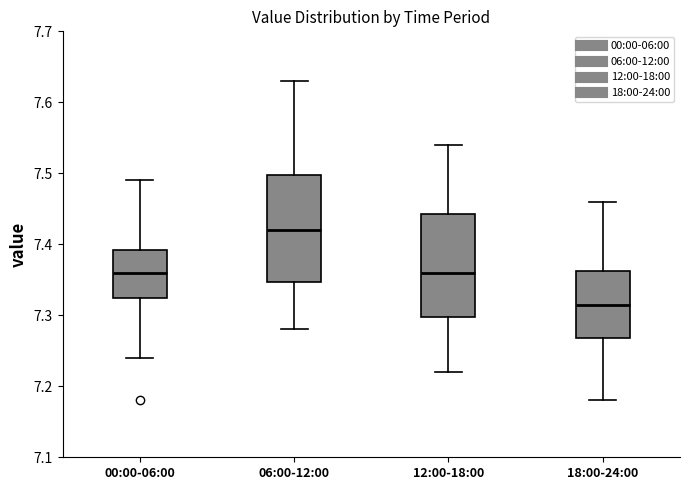

Reading left to right, transcribe this box plot: for each box, give where its median line is, the range the box spans, and where its two whiskers end, as read against the y-axis. The values are not printed on the chart, so give them approximately, as read against the axis.

00:00-06:00: median 7.36, box 7.33 to 7.39, whiskers 7.24 to 7.49
06:00-12:00: median 7.42, box 7.35 to 7.50, whiskers 7.28 to 7.63
12:00-18:00: median 7.36, box 7.30 to 7.44, whiskers 7.22 to 7.54
18:00-24:00: median 7.32, box 7.27 to 7.36, whiskers 7.18 to 7.46